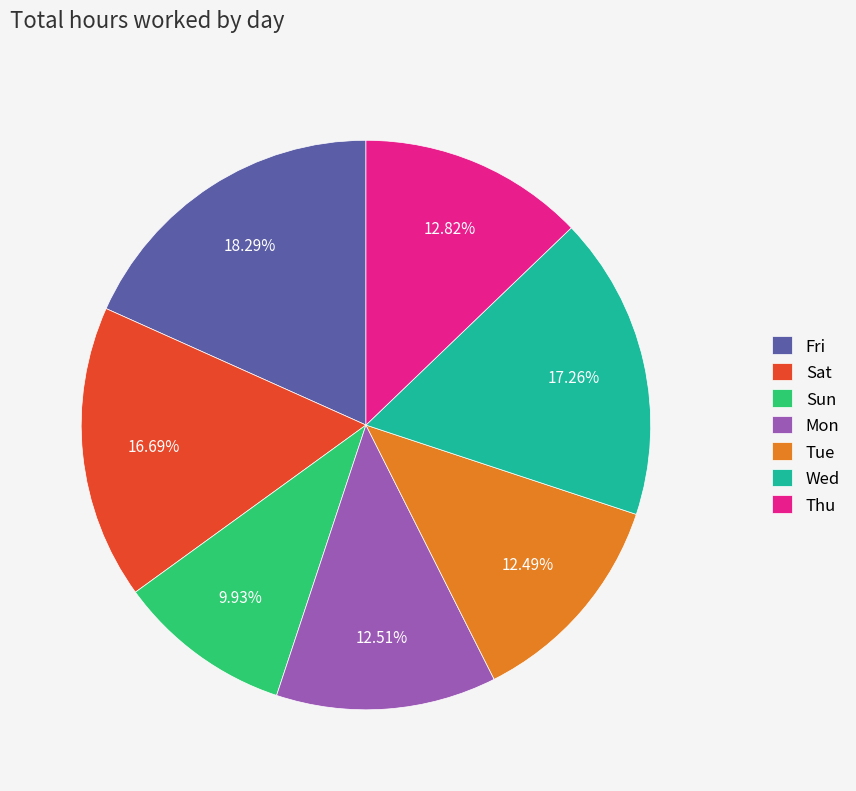

Is there a majority slice in this chart?

No